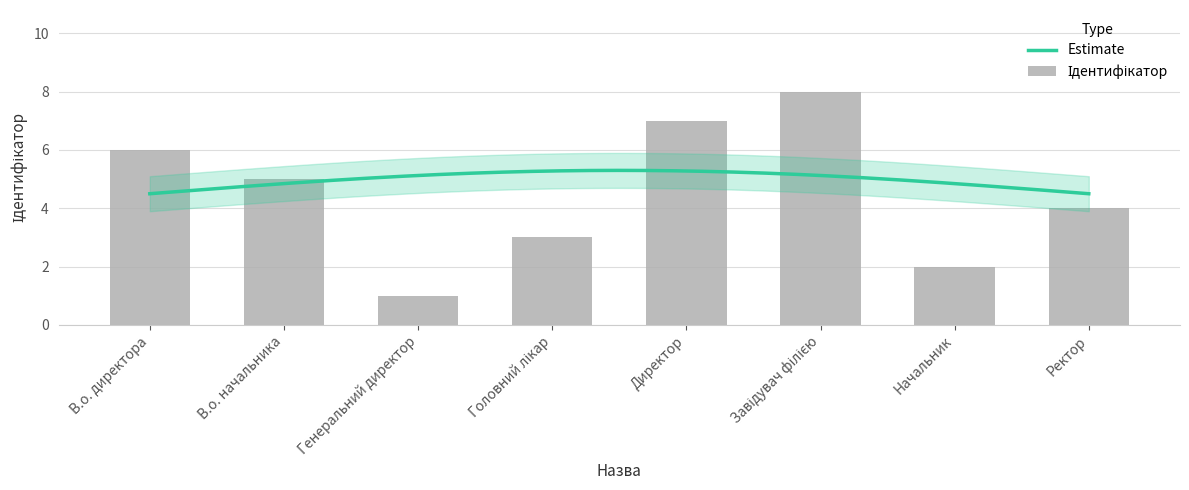

What is the label of the 7th bar from the right?

В.о. начальника